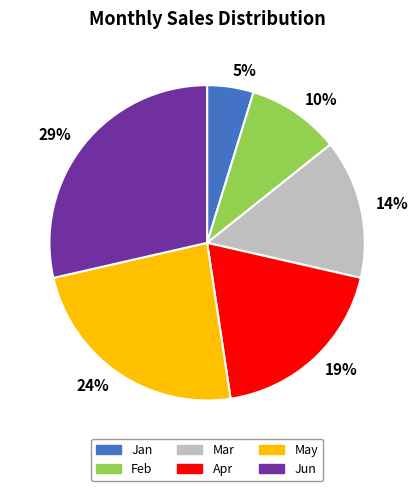

Does Apr account for over 50% of the chart?

No